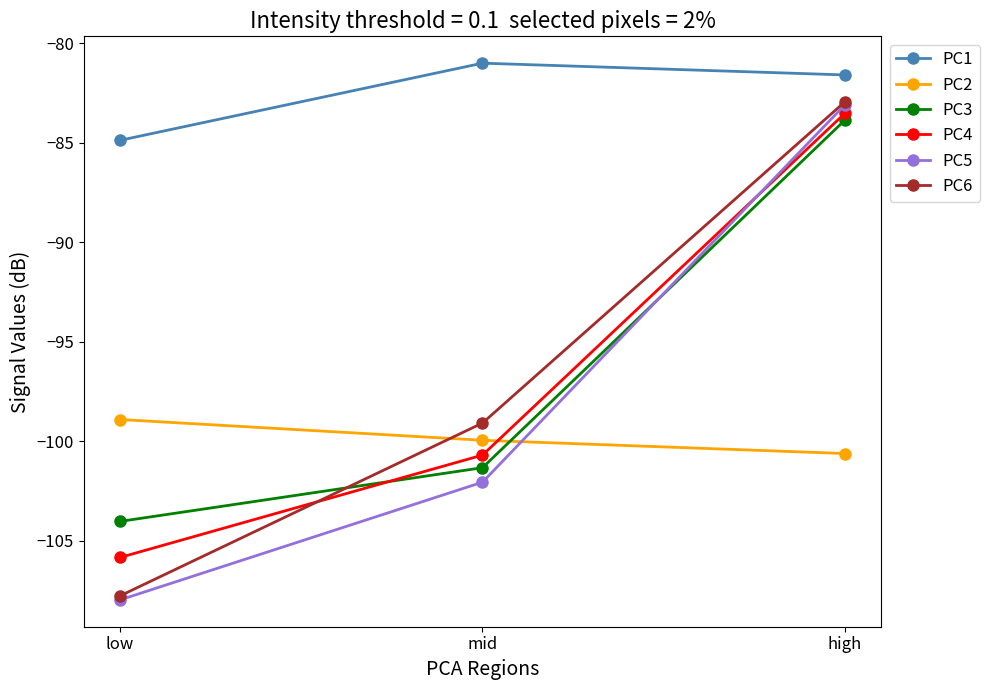

What is the greatest value displayed?

-81.0